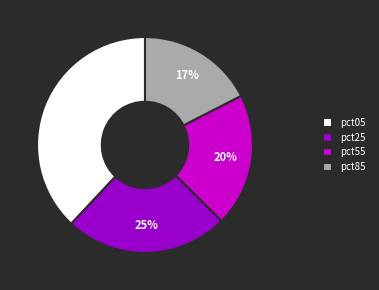

How many slices are in this pie chart?

4